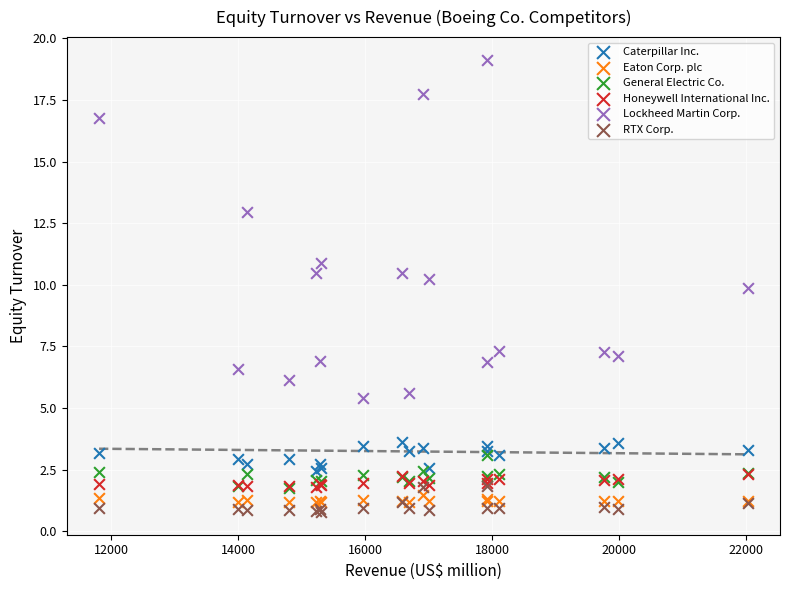

Across all series, what Y value is closest to 9?

9.9